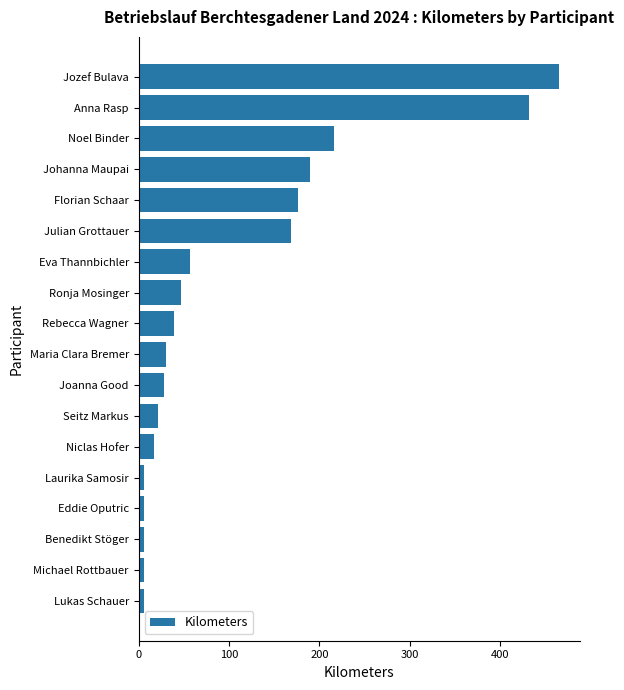

What is the ratio of the value at Florian Schaar to the value at Noel Binder?

0.8